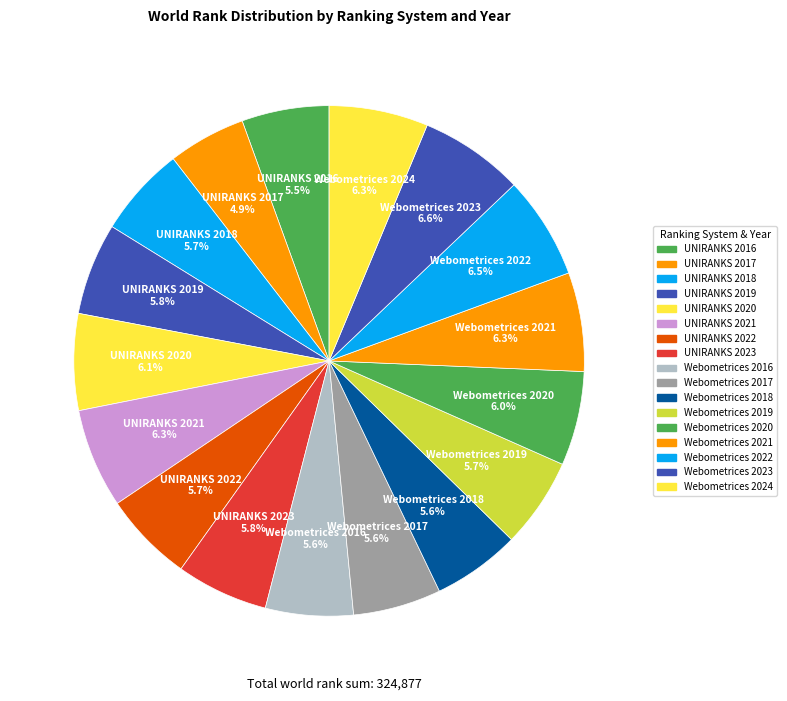

True or false: UNIRANKS 2021 accounts for 1% of the total.

False